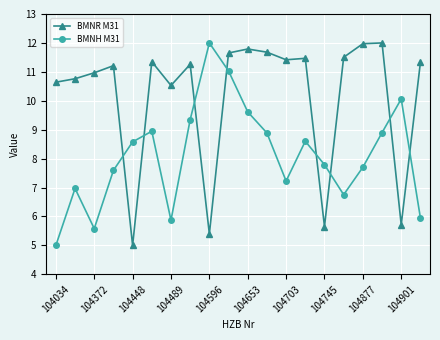

How many lines are shown in the chart?

2